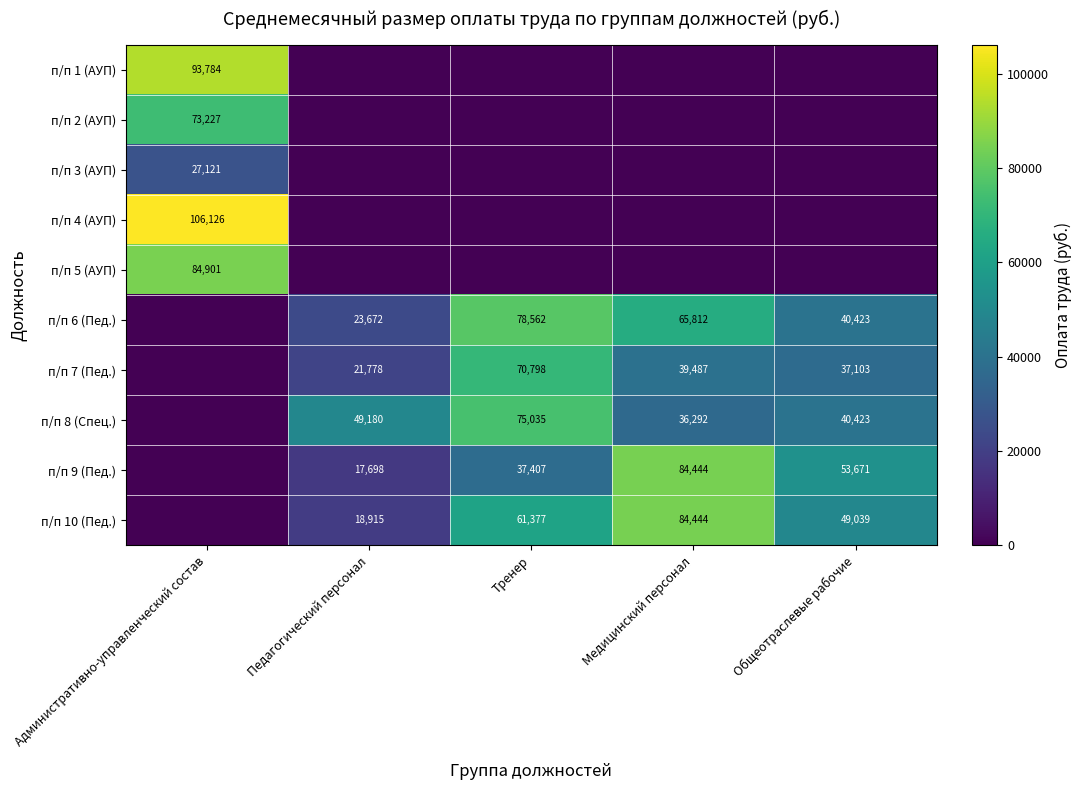

What is the sum of the п/п 6 (Пед.) values at Педагогический персонал and Тренер?

102234